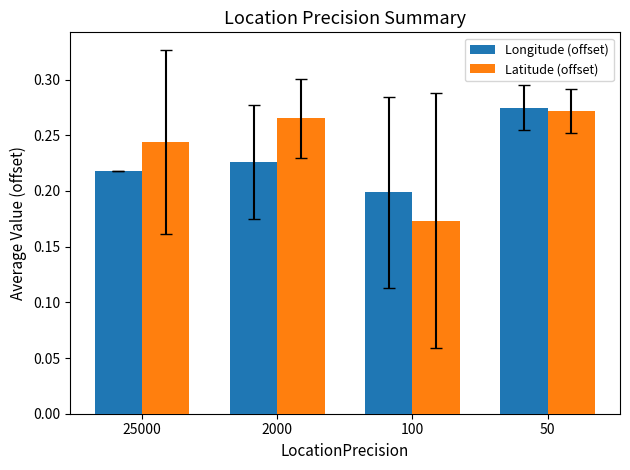

Rank the series by their average value, from lowest to highest.

Longitude (offset), Latitude (offset)